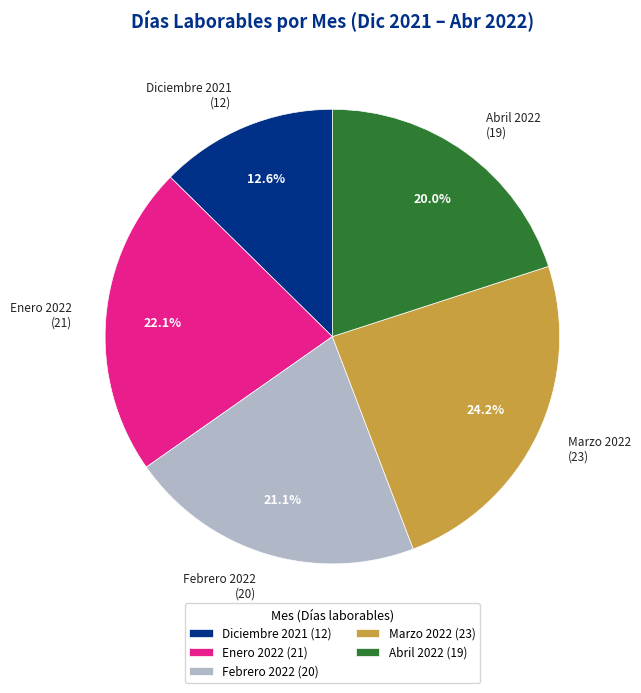

To the nearest percent, what is the difference between the largest and smallest slice percentages?

12%